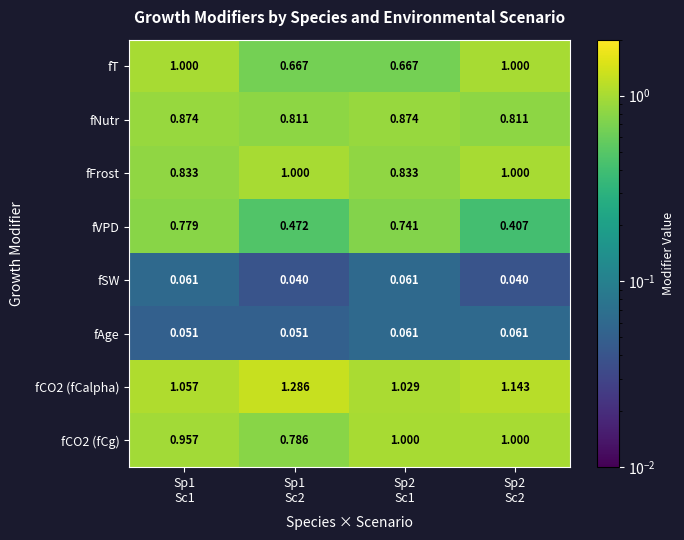

At how many categories does at least one series exceed 0?

4